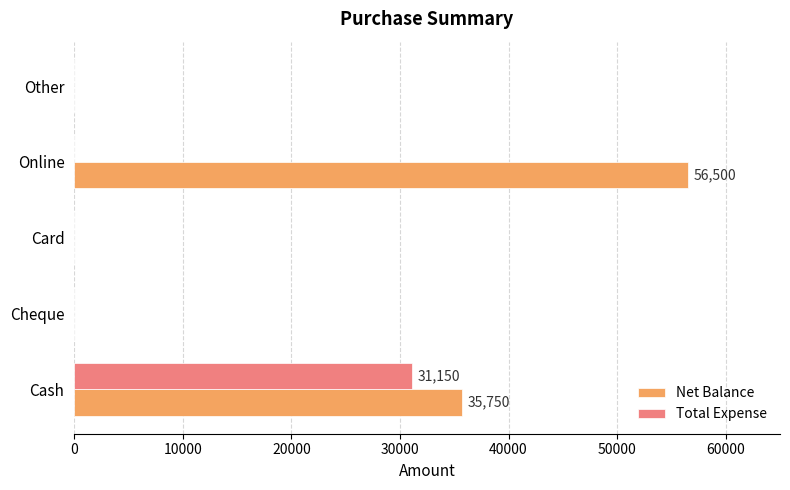

Where is Net Balance nearest to the value 28250?

Cash